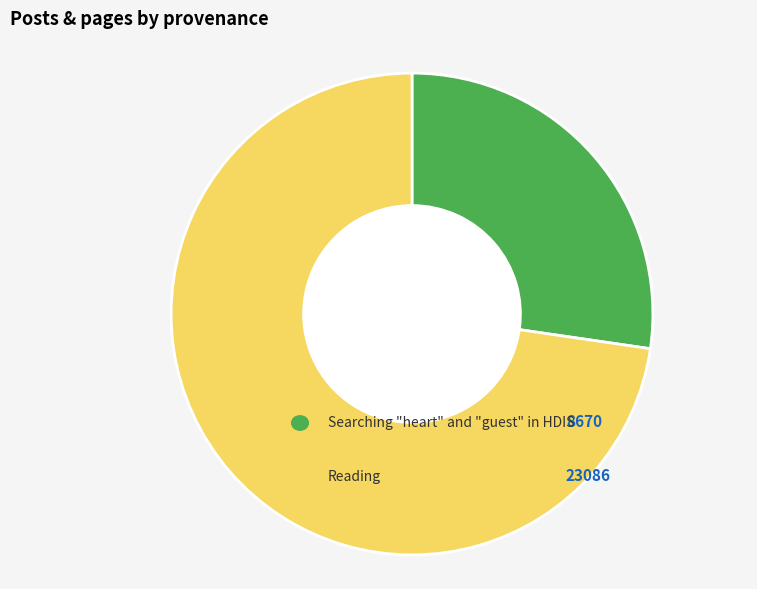

Does any single category account for the majority?

Yes